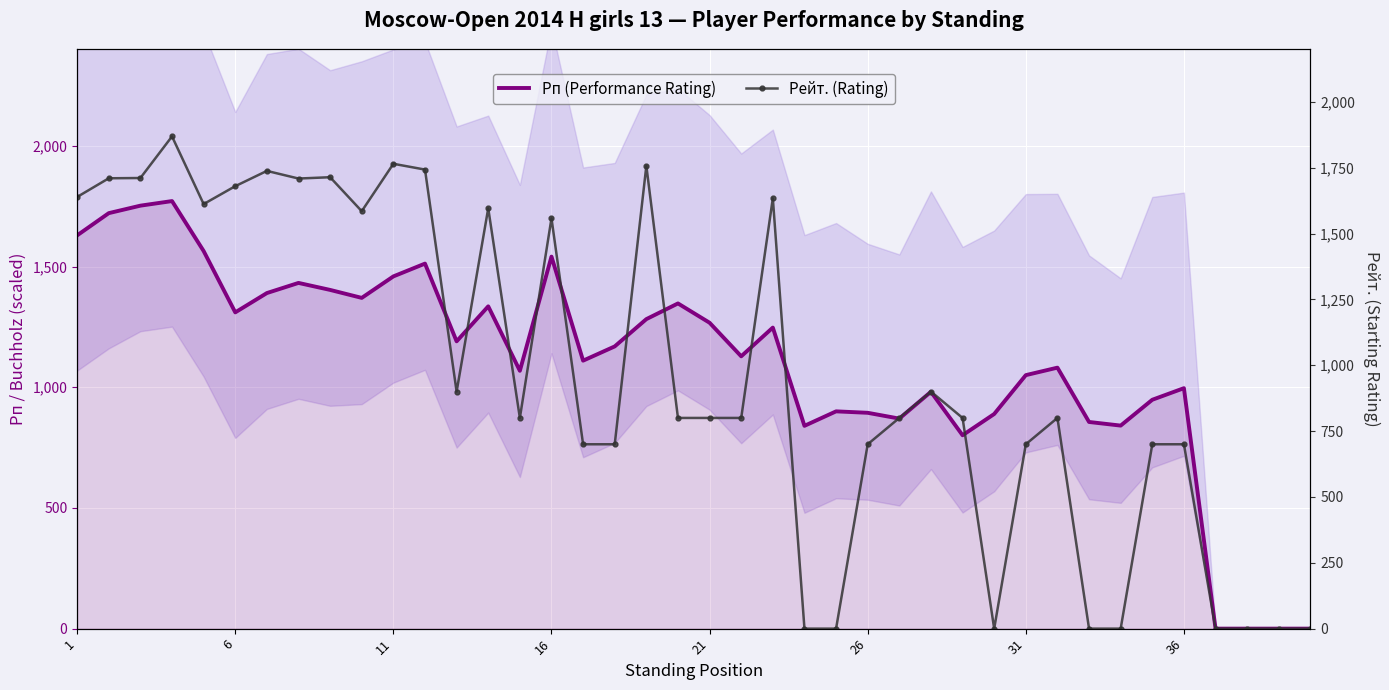

What is the spread (max minus min) of values at 16?

98